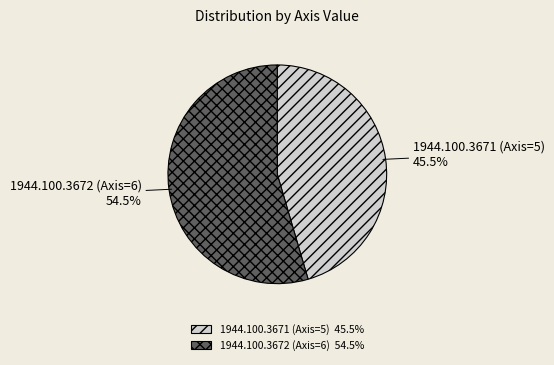

How much of the chart is everything except 1944.100.3671 (Axis=5)?

54.5%